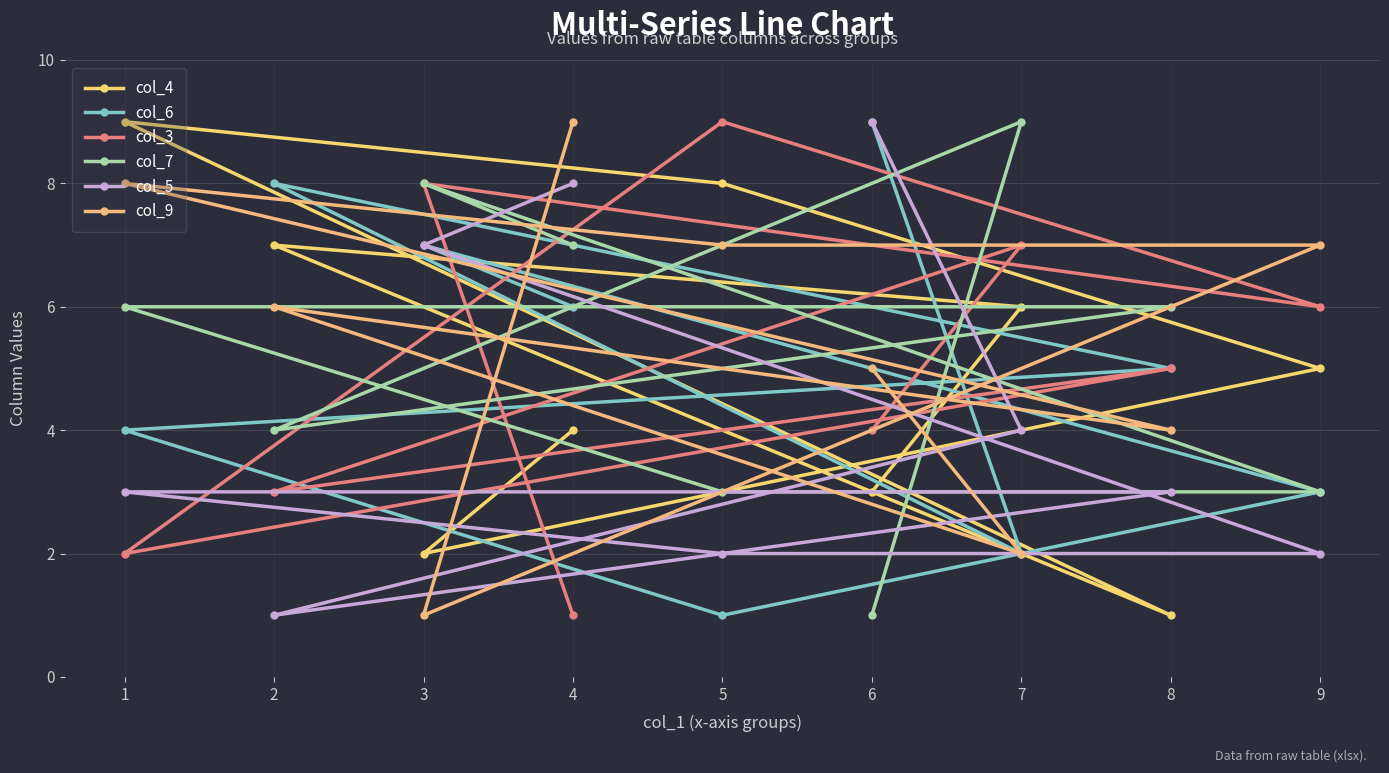

Rank the categories by col_4 value from highest to lowest.

1, 5, 2, 7, 9, 4, 6, 3, 8